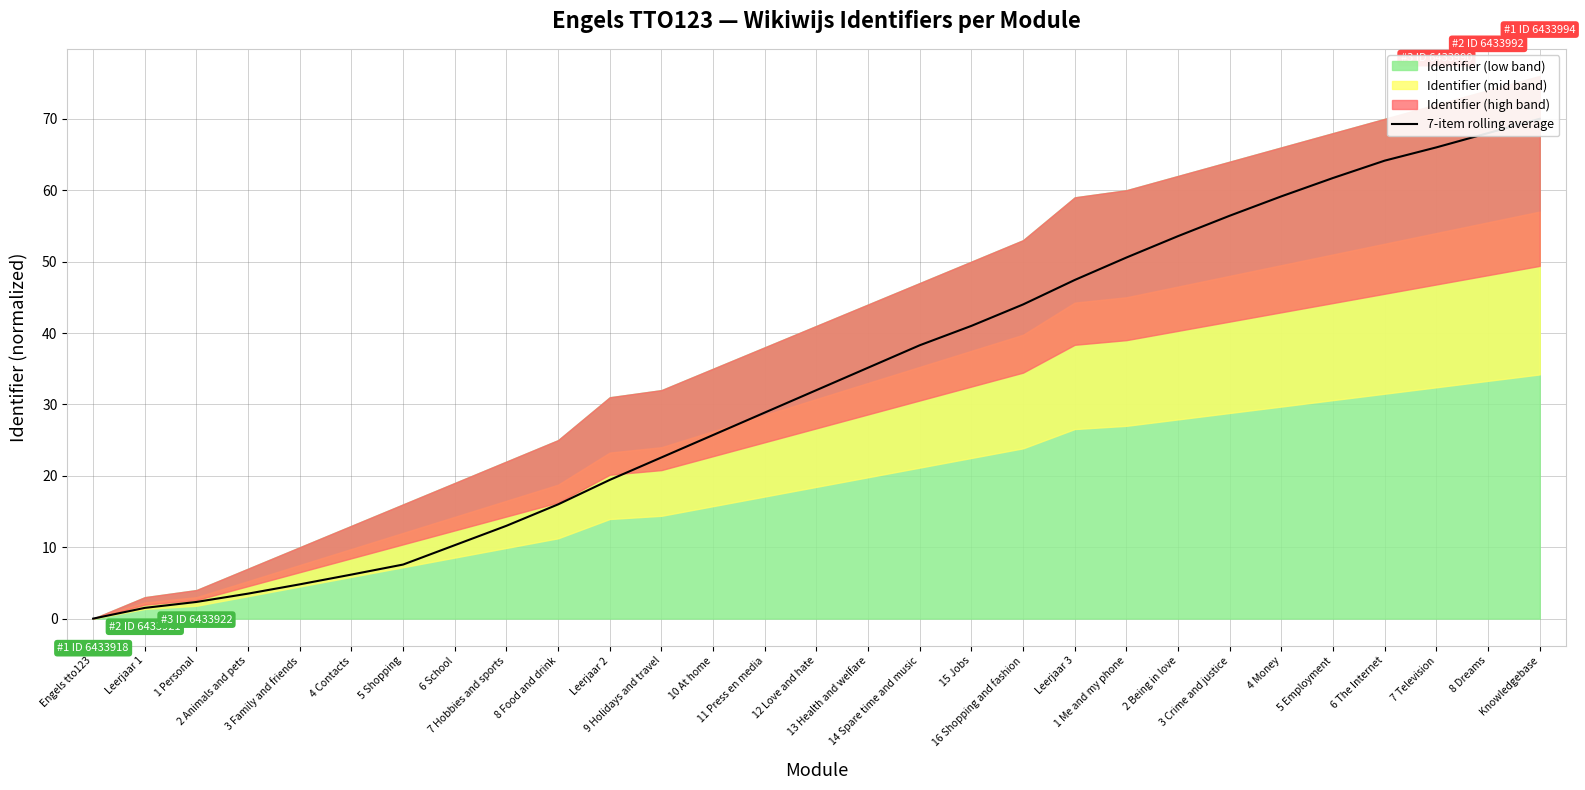

Does the chart display data point markers on the line(s)?

No